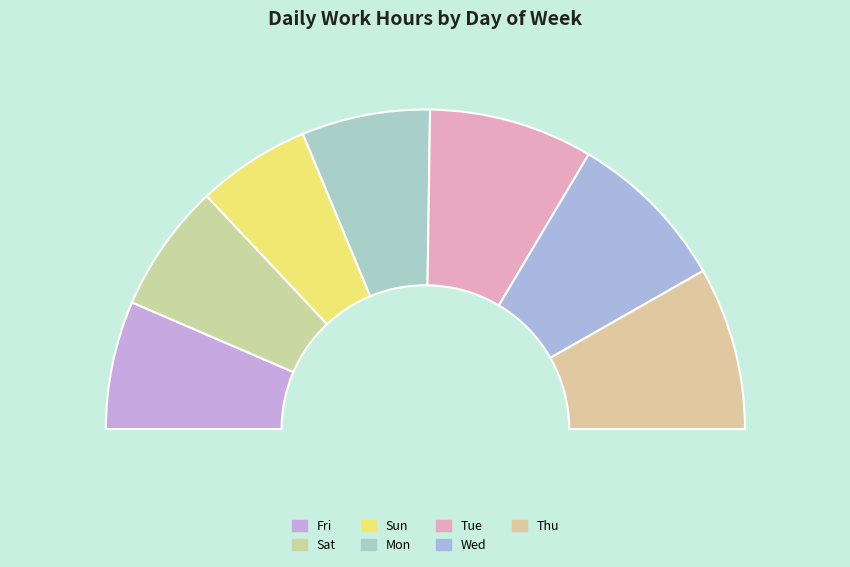

Is there any slice that represents more than half of the pie?

No